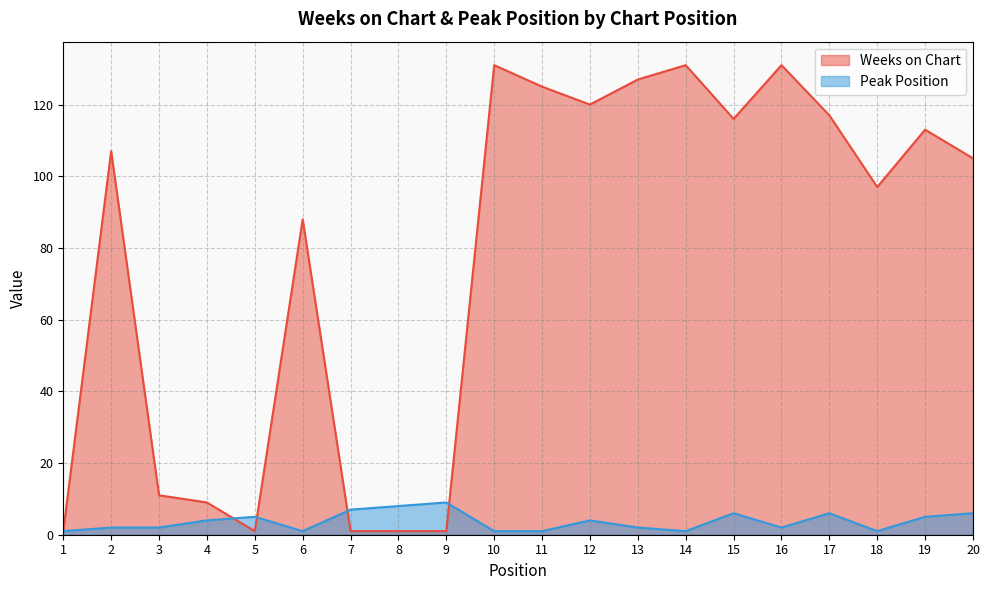

Reading left to right, list all the values displayed in this chart.

Weeks on Chart: 1=1	2=107	3=11	4=9	5=1	6=88	7=1	8=1	9=1	10=131	11=125	12=120	13=127	14=131	15=116	16=131	17=117	18=97	19=113	20=105
Peak Position: 1=1	2=2	3=2	4=4	5=5	6=1	7=7	8=8	9=9	10=1	11=1	12=4	13=2	14=1	15=6	16=2	17=6	18=1	19=5	20=6